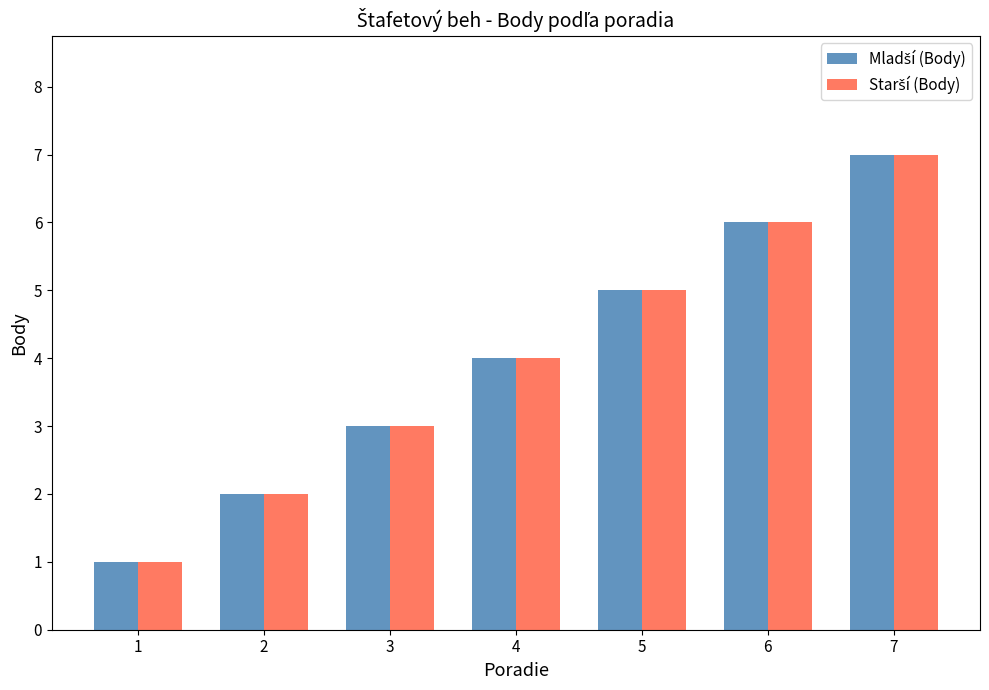

How many groups of bars are there?

7